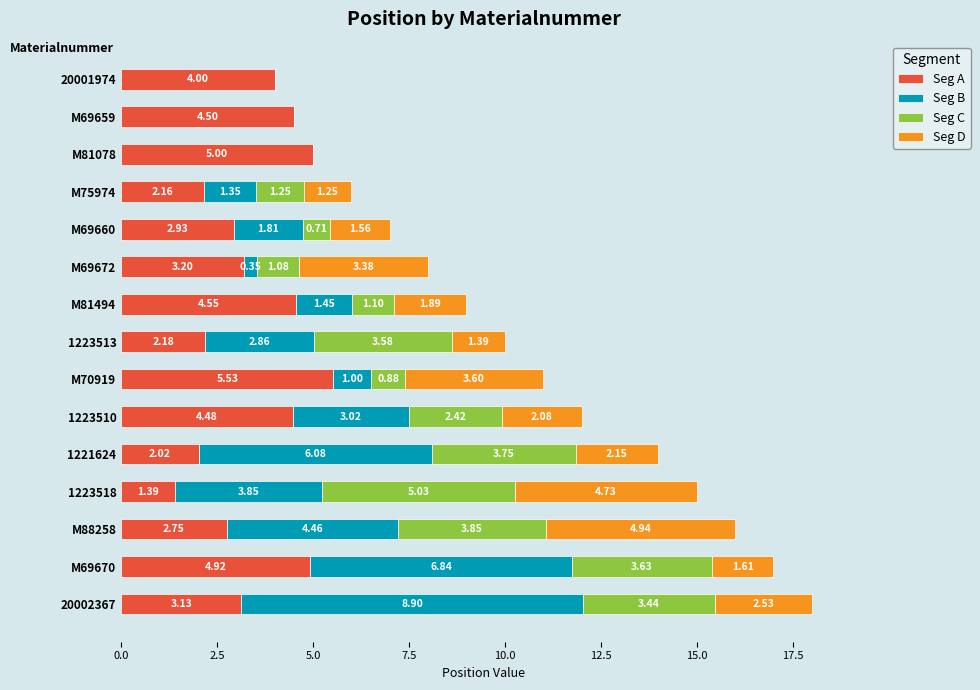

How many data points does each series have?

15